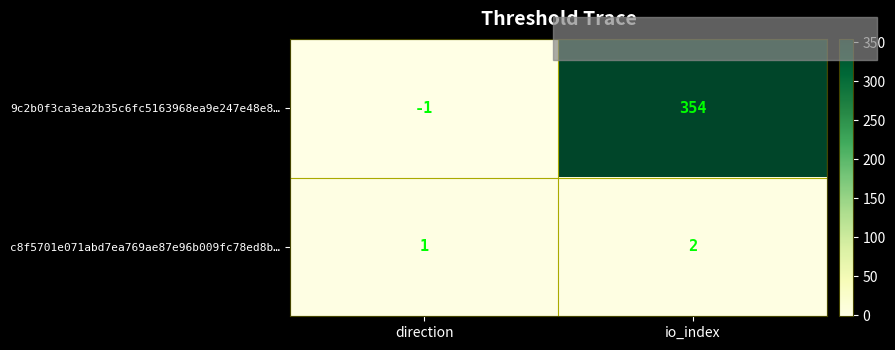

What is the minimum value shown in the chart?

-1